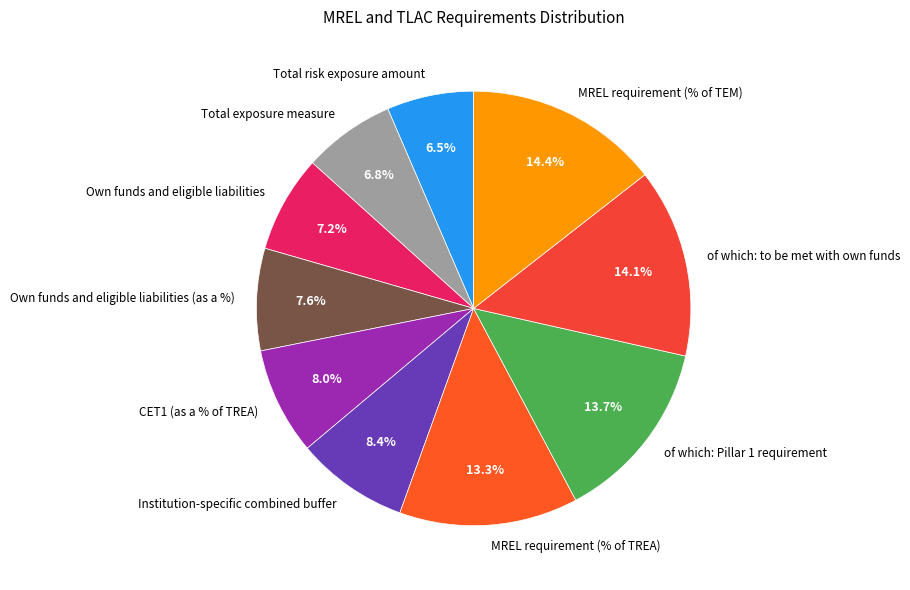

To the nearest percent, what percentage of the pie is MREL requirement (% of TREA)?

13%